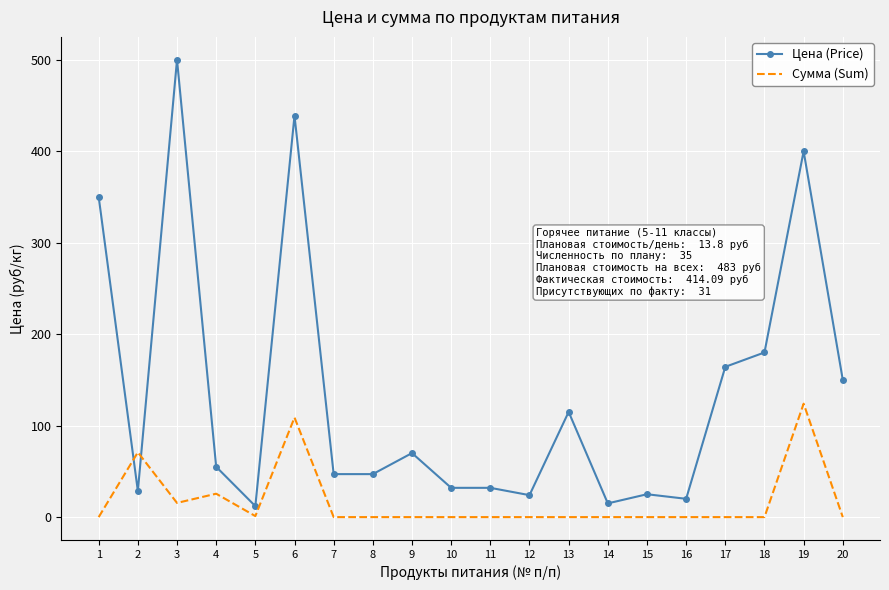

True or false: Цена (Price) has more than 1 points higher than both neighbors.

True